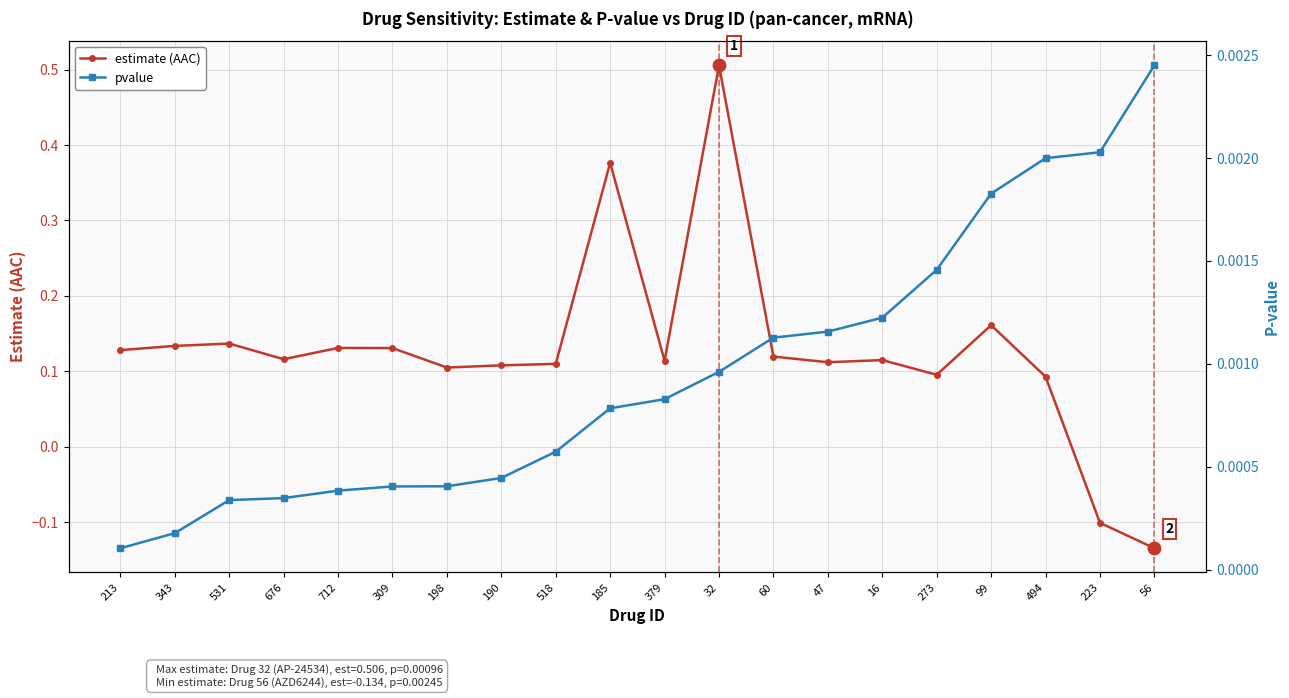

At which category is the sum across all series the highest?

32